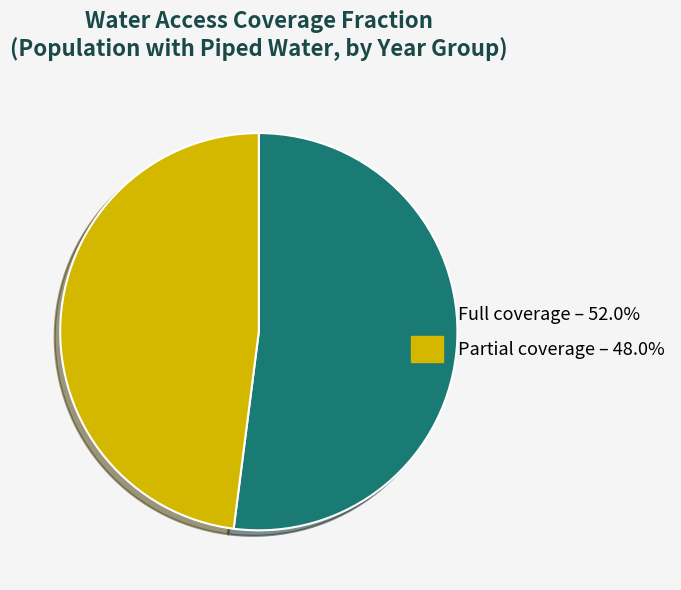

Does any single category account for the majority?

Yes